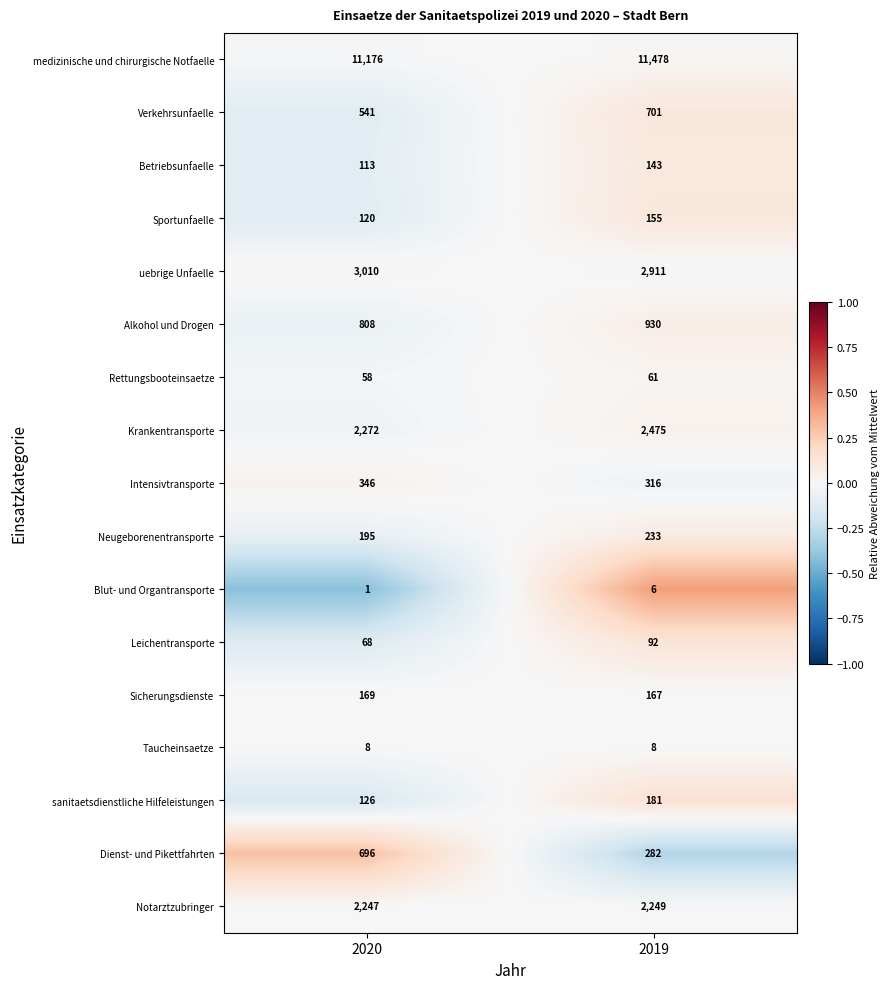

Which series has the largest range (max minus min)?

Dienst- und Pikettfahrten